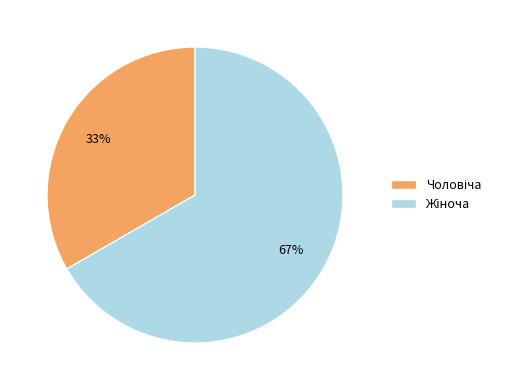

To the nearest percent, what is the average slice percentage?

50%